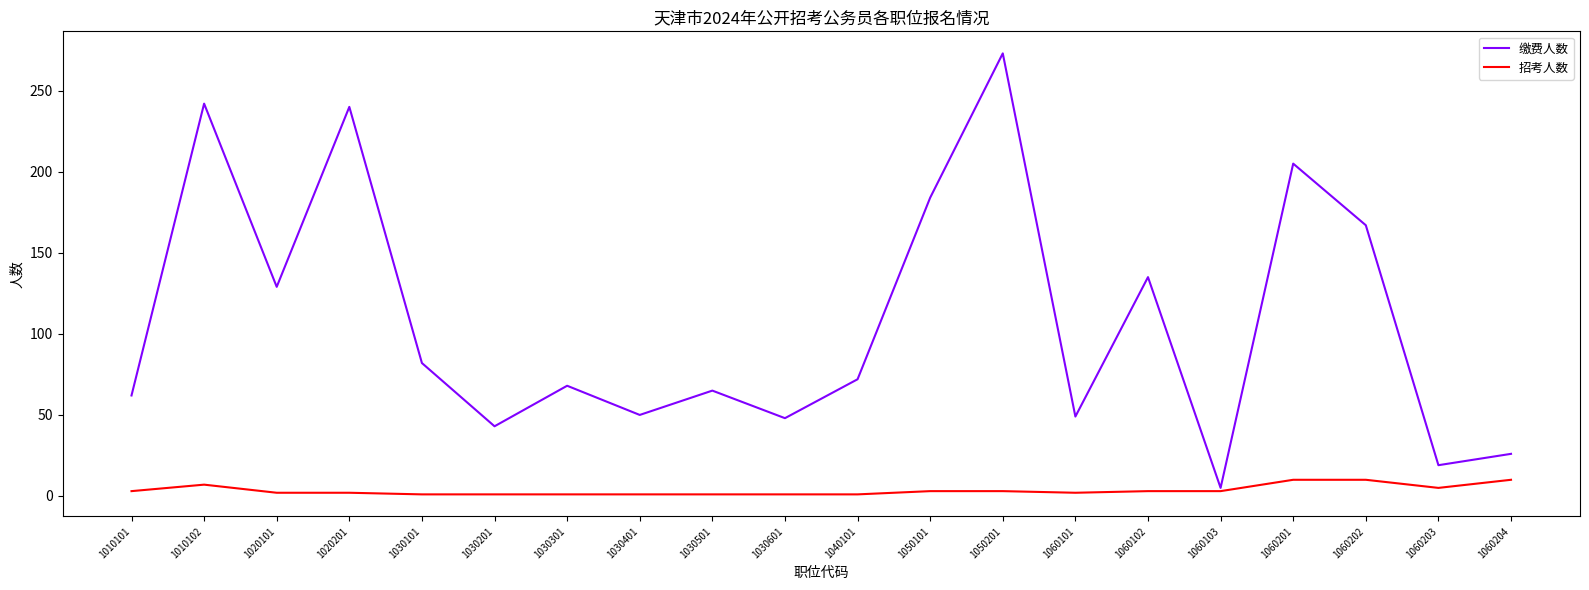

Which series has the largest range (max minus min)?

缴费人数